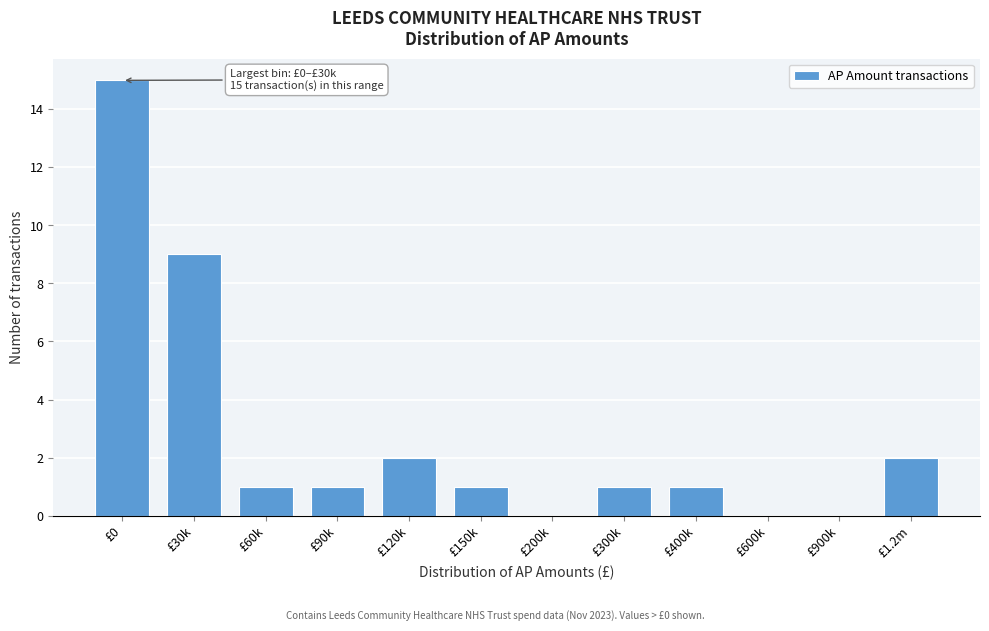

Reading left to right, transcribe all the data shown in this chart.

£0=15	£30k=9	£60k=1	£90k=1	£120k=2	£150k=1	£200k=0	£300k=1	£400k=1	£600k=0	£900k=0	£1.2m=2